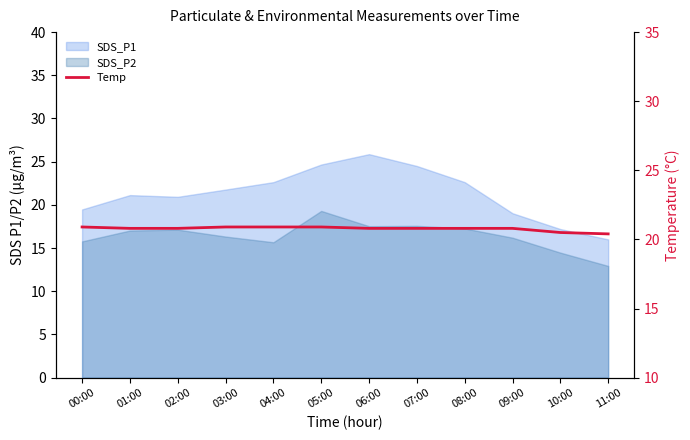

The value at 05:00 is 27.3. True or false?

False